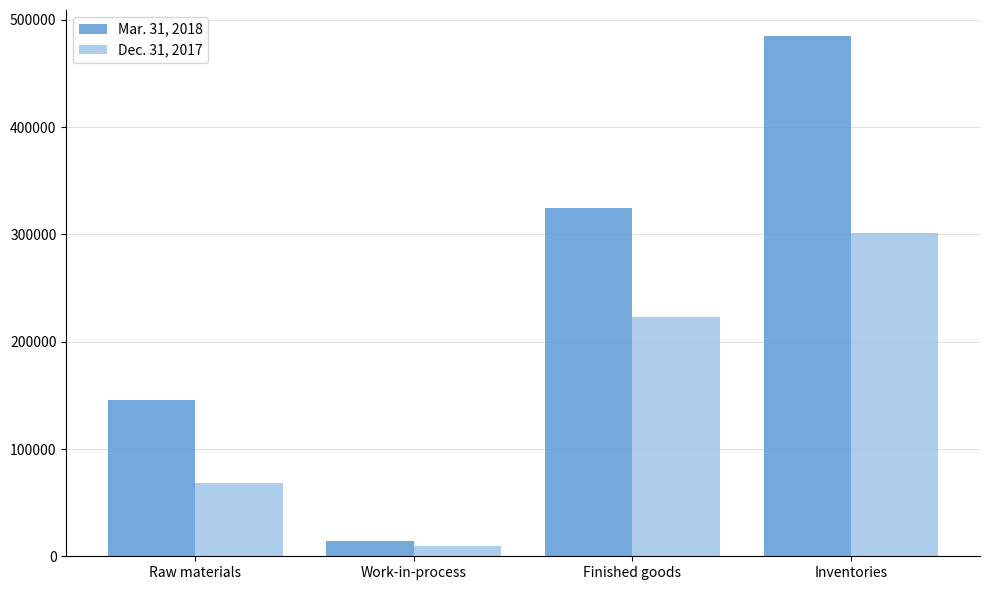

At how many categories does at least one series exceed 340284?

1